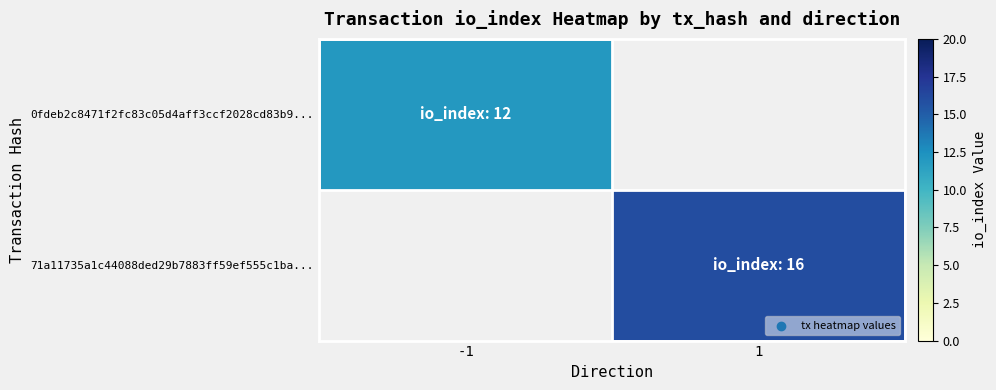

Which category has the highest value across all series?

1